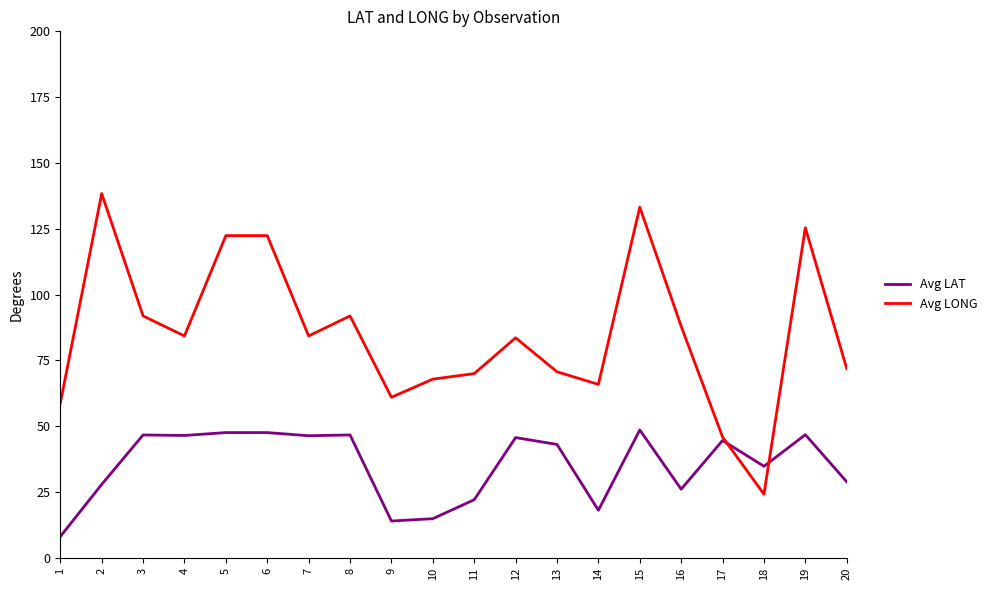

Which category has the highest value across all series?

2